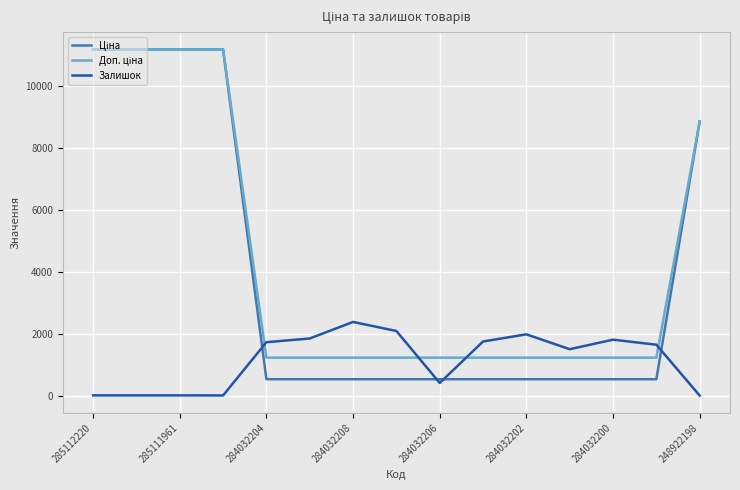

What is the maximum value shown in the chart?

11188.2